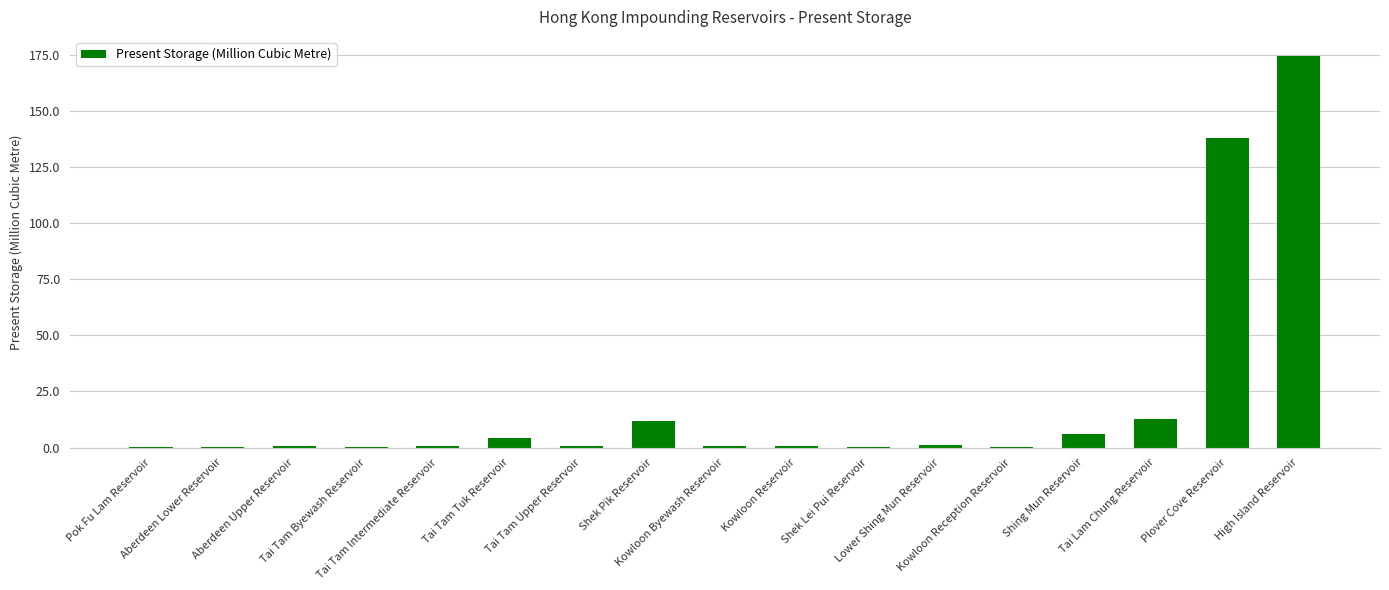

What is the average value?

20.7